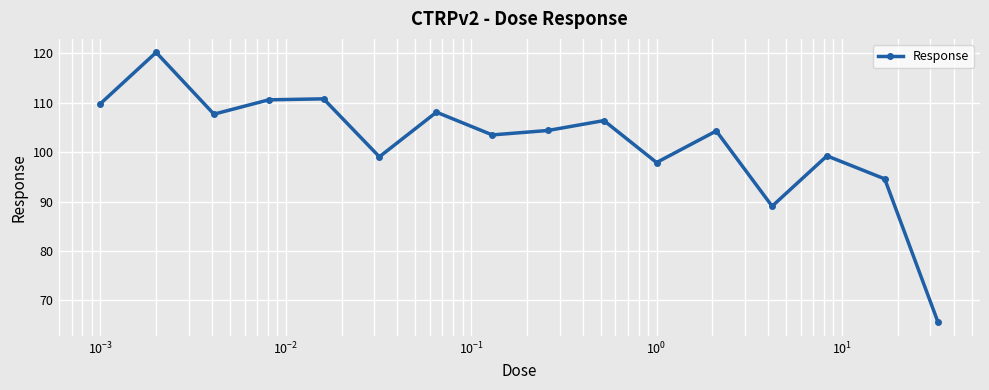

What is the average value?

102.0